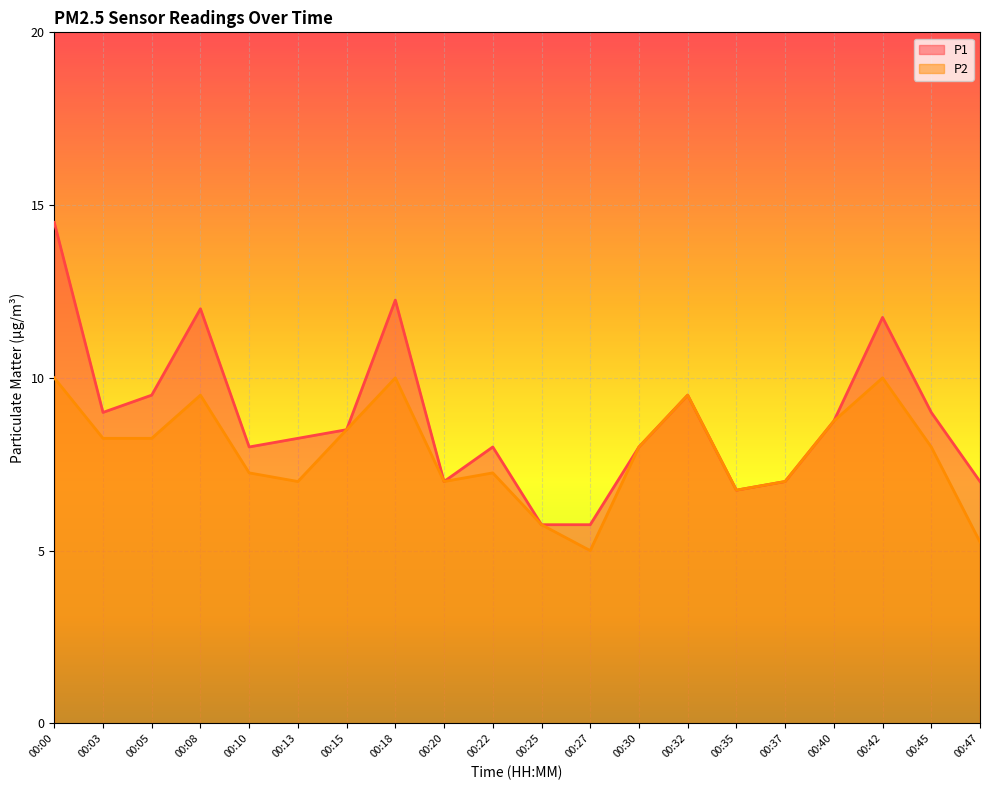

Where is P2 nearest to the value 7?

00:13